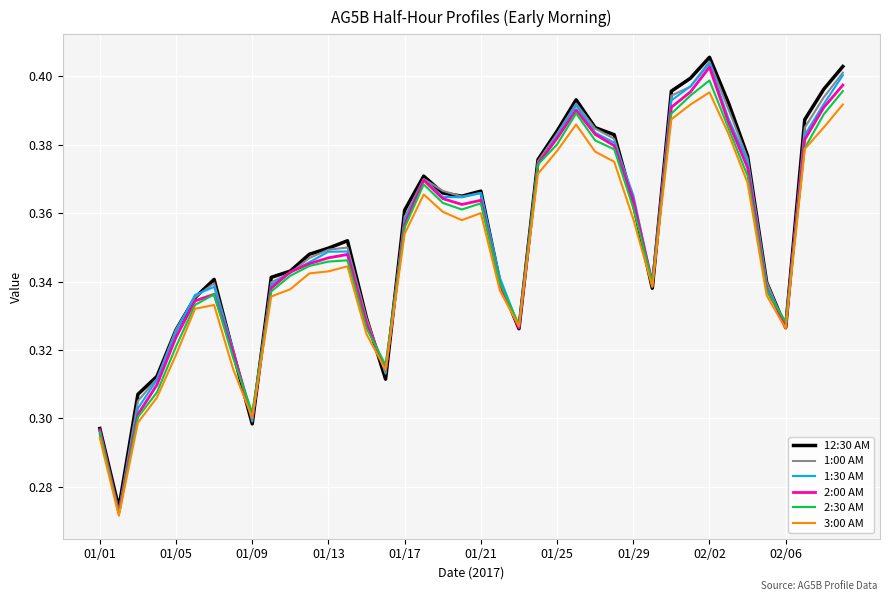

Is this an area chart (filled region under the line)?

No